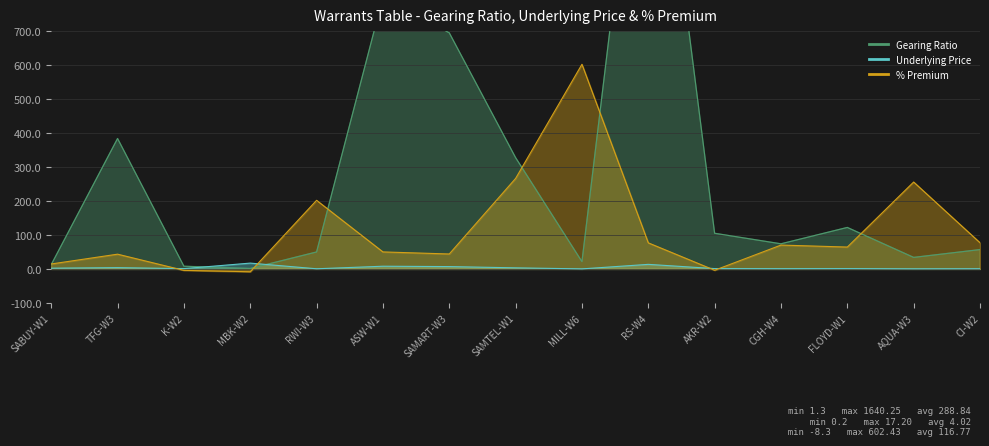

Which category has the highest value across all series?

RS-W4